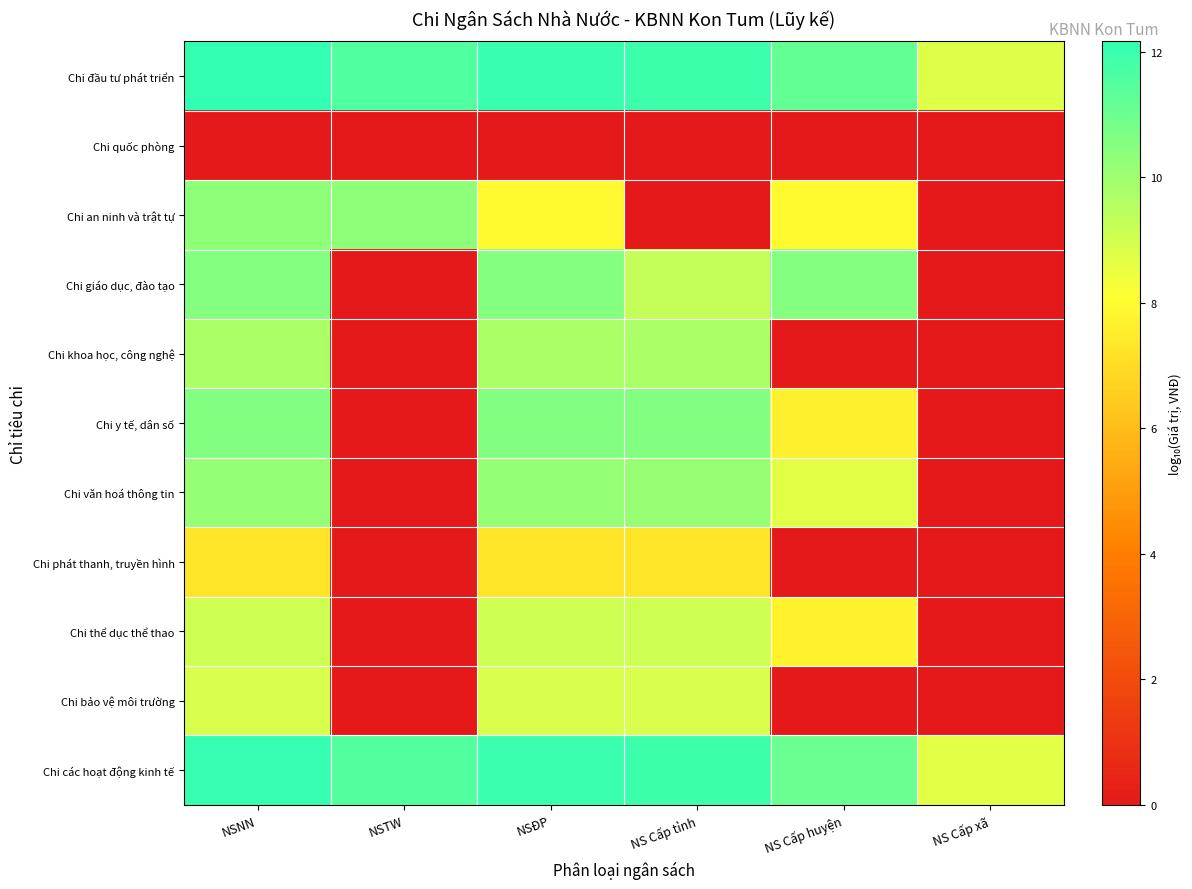

What is the total value across all series at NS Cấp huyện?

64.6